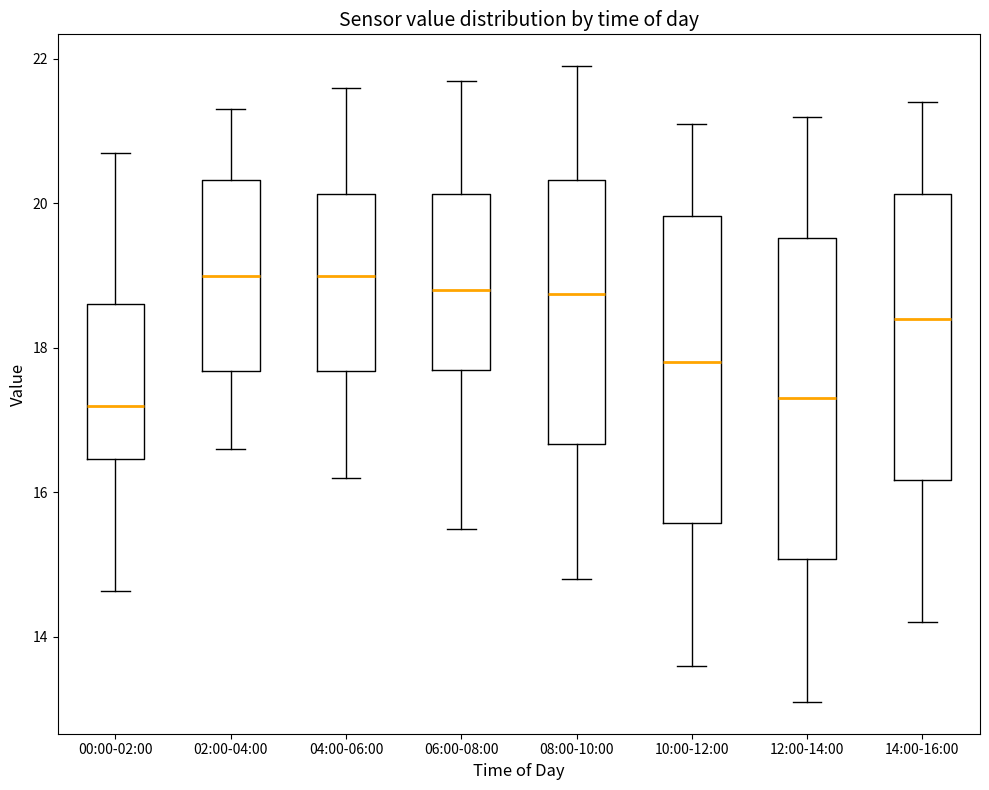

Reading left to right, transcribe this box plot: for each box, give where its median line is, the range the box spans, and where its two whiskers end, as read against the y-axis. The values are not printed on the chart, so give them approximately, as read against the axis.

00:00-02:00: median 17.2, box 16.4 to 18.6, whiskers 14.6 to 20.8
02:00-04:00: median 19.0, box 17.6 to 20.4, whiskers 16.6 to 21.4
04:00-06:00: median 19.0, box 17.6 to 20.2, whiskers 16.2 to 21.6
06:00-08:00: median 18.8, box 17.8 to 20.2, whiskers 15.6 to 21.8
08:00-10:00: median 18.8, box 16.6 to 20.4, whiskers 14.8 to 22.0
10:00-12:00: median 17.8, box 15.6 to 19.8, whiskers 13.6 to 21.2
12:00-14:00: median 17.4, box 15.0 to 19.6, whiskers 13.2 to 21.2
14:00-16:00: median 18.4, box 16.2 to 20.2, whiskers 14.2 to 21.4